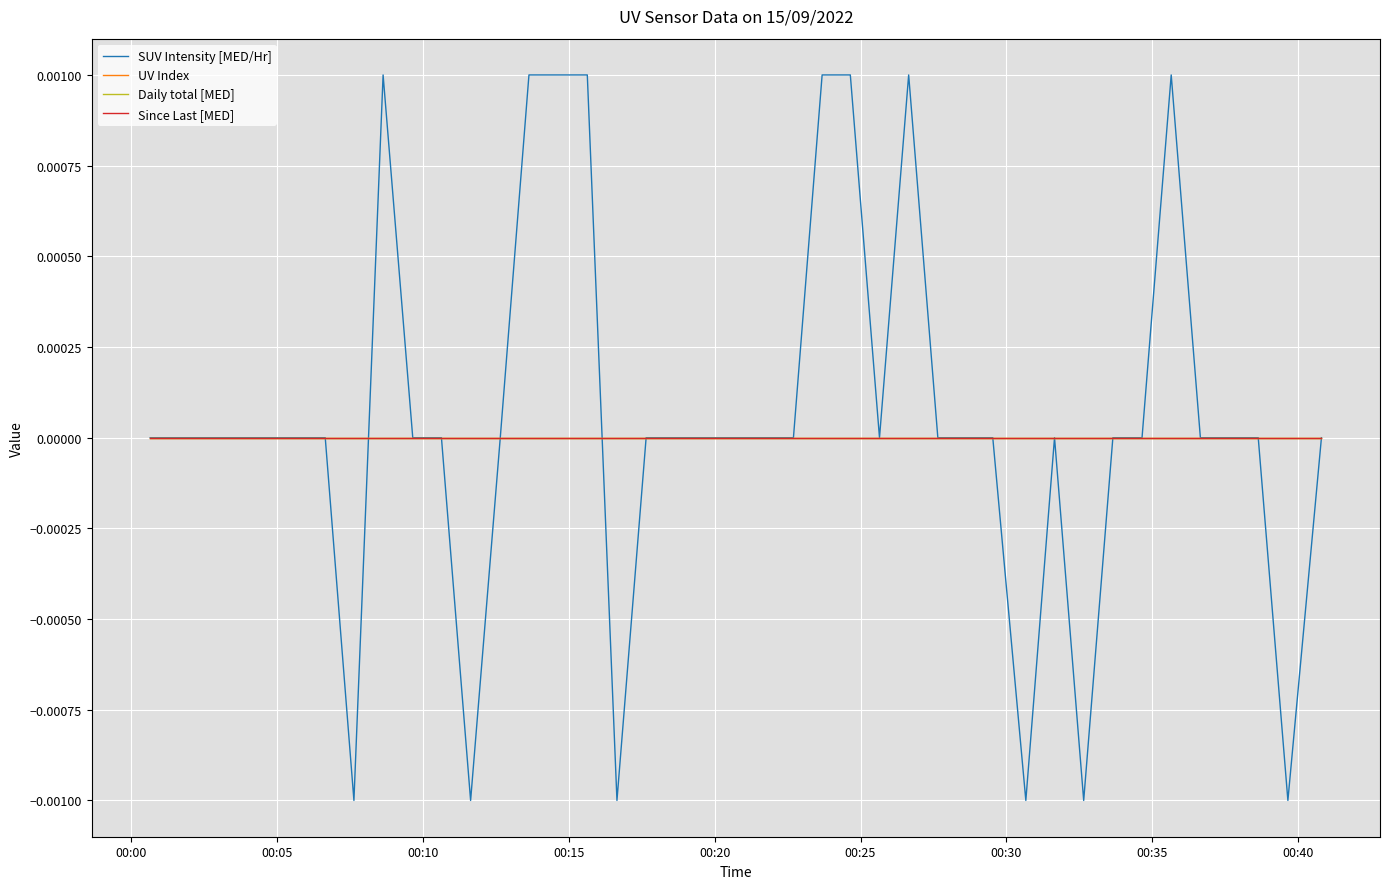

Which series has the largest range (max minus min)?

SUV Intensity [MED/Hr]